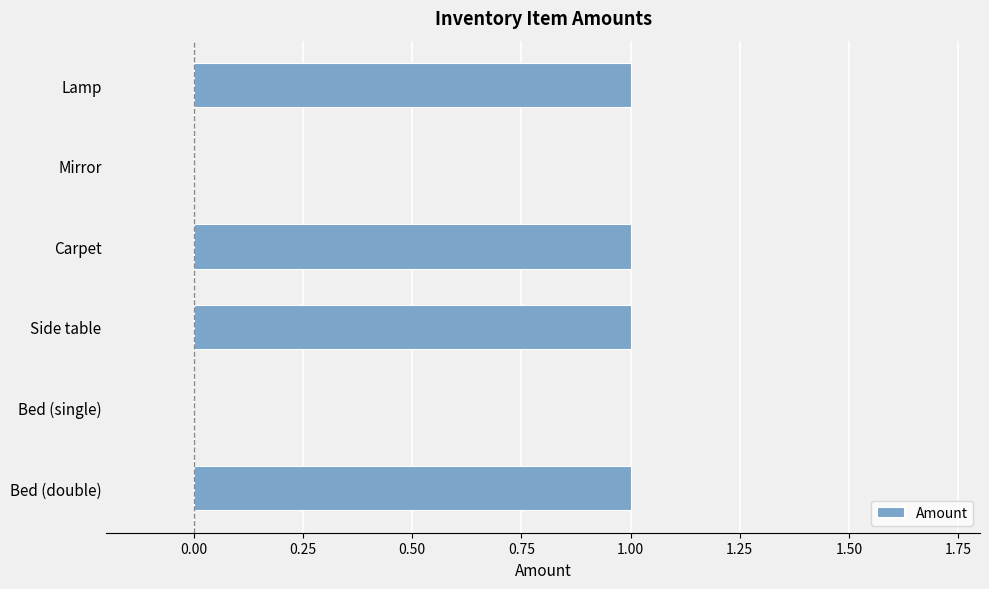

Reading top to bottom, extract all data points from this chart.

Lamp=1	Mirror=0	Carpet=1	Side table=1	Bed (single)=0	Bed (double)=1